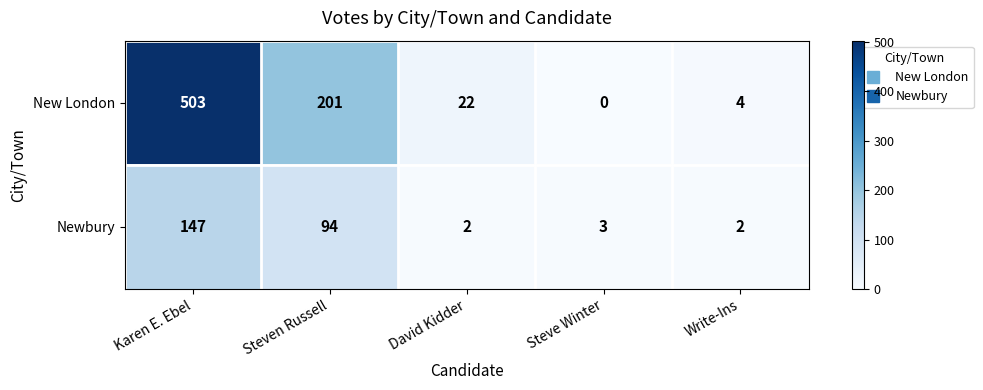

Which series has the largest range (max minus min)?

New London